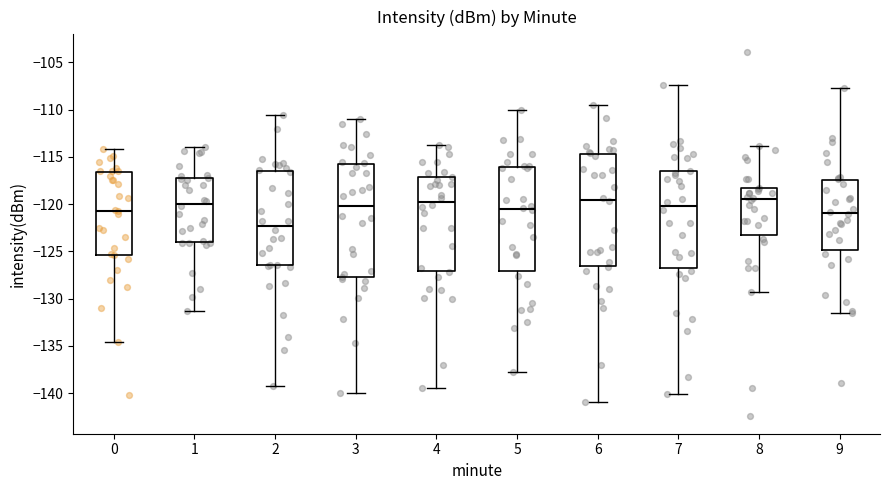

Reading left to right, transcribe this box plot: for each box, give where its median line is, the range the box spans, and where its two whiskers end, as read against the y-axis. The values are not printed on the chart, so give them approximately, as read against the axis.

0: median -120.5, box -125.5 to -116.5, whiskers -134.5 to -114.0
1: median -120.0, box -124.0 to -117.5, whiskers -131.5 to -114.0
2: median -122.5, box -126.5 to -116.5, whiskers -139.0 to -110.5
3: median -120.0, box -127.5 to -115.5, whiskers -140.0 to -111.0
4: median -119.5, box -127.0 to -117.0, whiskers -139.5 to -113.5
5: median -120.5, box -127.0 to -116.0, whiskers -138.0 to -110.0
6: median -119.5, box -126.5 to -114.5, whiskers -141.0 to -109.5
7: median -120.0, box -126.5 to -116.5, whiskers -140.0 to -107.5
8: median -119.5, box -123.5 to -118.5, whiskers -129.5 to -114.0
9: median -121.0, box -125.0 to -117.5, whiskers -131.5 to -107.5